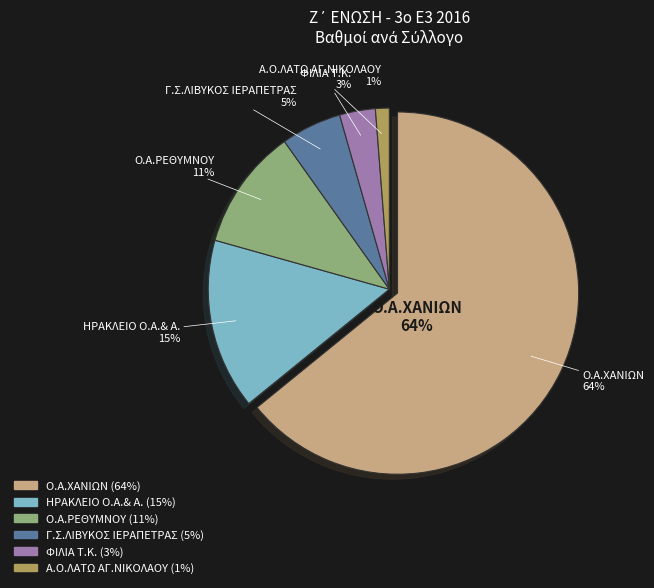

Rank the categories by value from lowest to highest.

Α.Ο.ΛΑΤΩ ΑΓ.ΝΙΚΟΛΑΟΥ, ΦΙΛΙΑ Τ.Κ., Γ.Σ.ΛΙΒΥΚΟΣ ΙΕΡΑΠΕΤΡΑΣ, Ο.Α.ΡΕΘΥΜΝΟΥ, ΗΡΑΚΛΕΙΟ Ο.Α.& Α., Ο.Α.ΧΑΝΙΩΝ